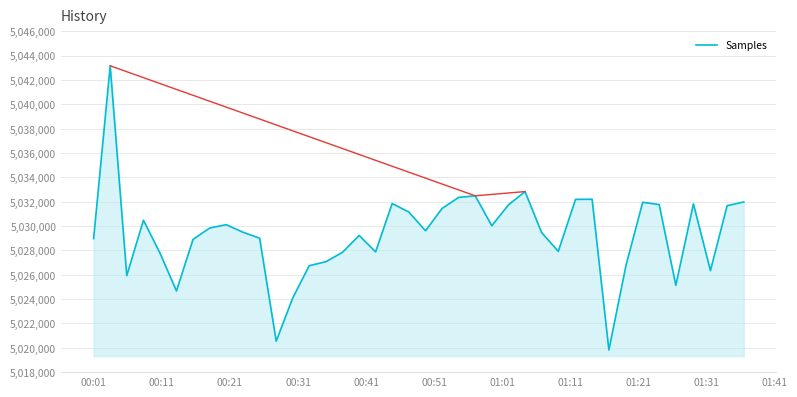

How many lines are shown in the chart?

1